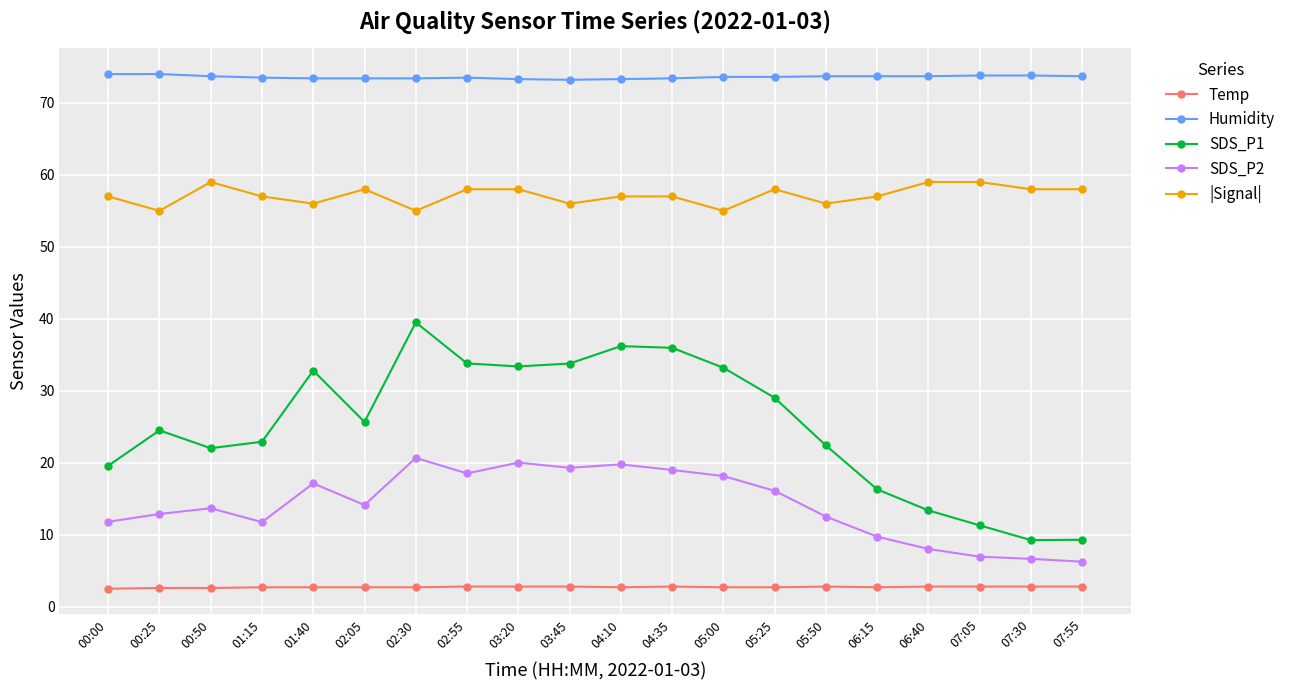

Is the value of SDS_P1 at 06:15 greater than the value of |Signal| at 06:40?

No